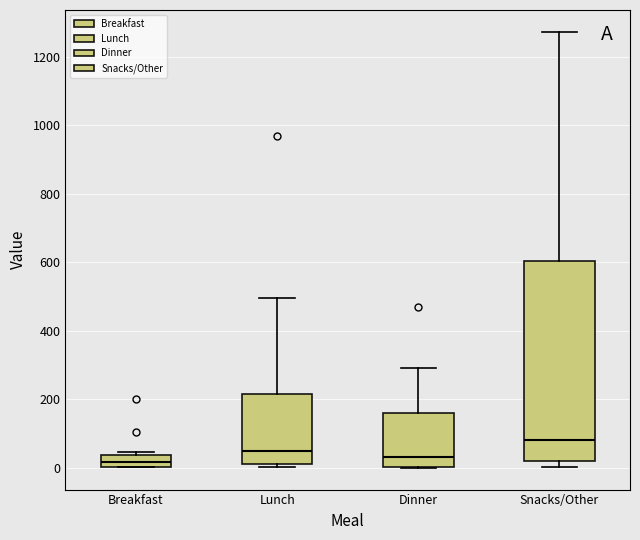

Reading left to right, read every box against the y-axis: the position of its median line, the range the box covers, and the ends of its whiskers. The values are not printed on the chart, so give them approximately, as read against the axis.

Breakfast: median 20, box 0 to 40, whiskers 0 to 40 (just above the box's upper edge)
Lunch: median 60, box 20 to 220, whiskers 0 to 500
Dinner: median 40, box 0 to 160, whiskers 0 to 300
Snacks/Other: median 80, box 20 to 600, whiskers 0 to 1280